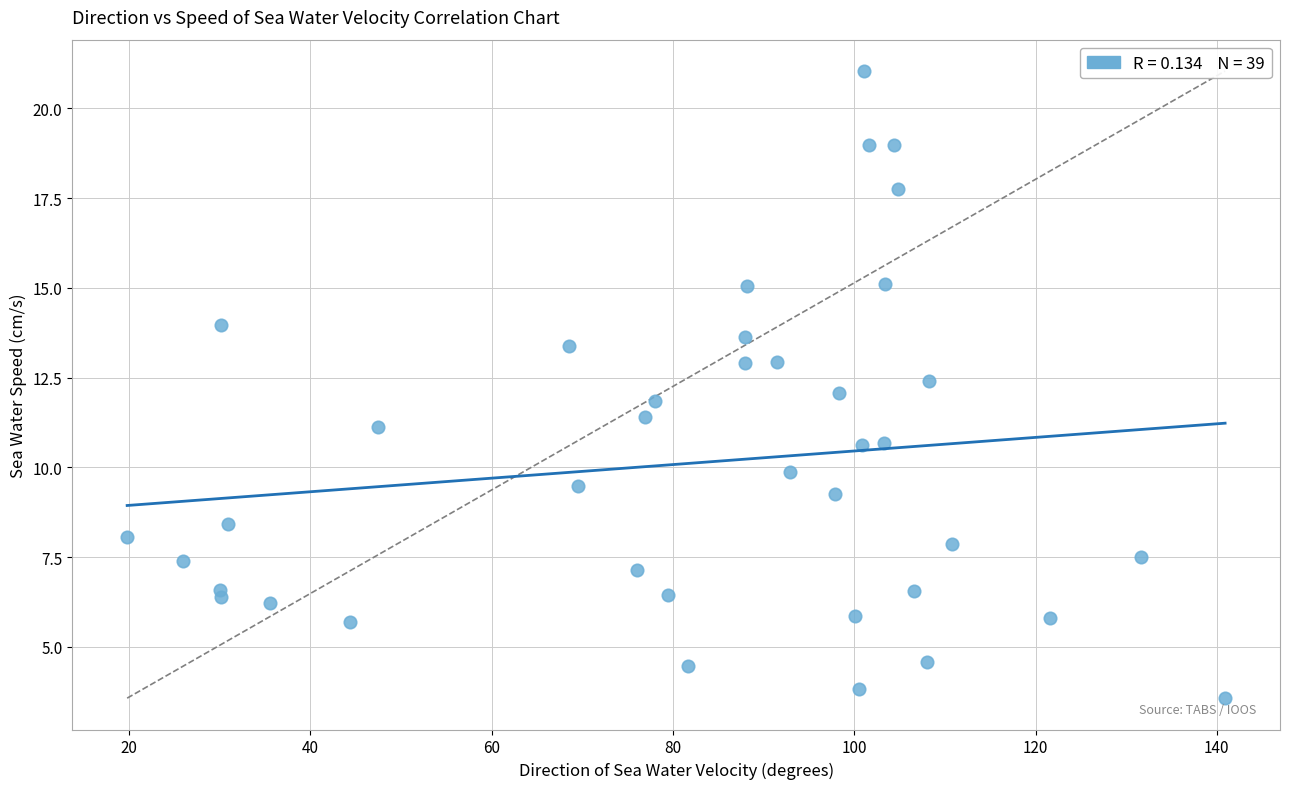

What is the range of Y values (max minus min)?

17.5